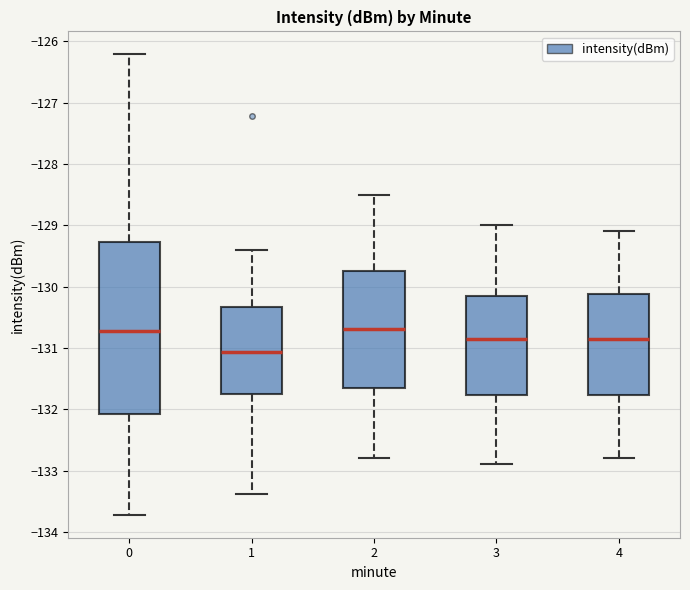

Reading left to right, read every box against the y-axis: the position of its median line, the range the box covers, and the ends of its whiskers. The values are not printed on the chart, so give them approximately, as read against the axis.

0: median -130.7, box -132.1 to -129.3, whiskers -133.7 to -126.2
1: median -131.1, box -131.8 to -130.3, whiskers -133.4 to -129.4
2: median -130.7, box -131.6 to -129.7, whiskers -132.8 to -128.5
3: median -130.8, box -131.8 to -130.1, whiskers -132.9 to -129.0
4: median -130.8, box -131.8 to -130.1, whiskers -132.8 to -129.1